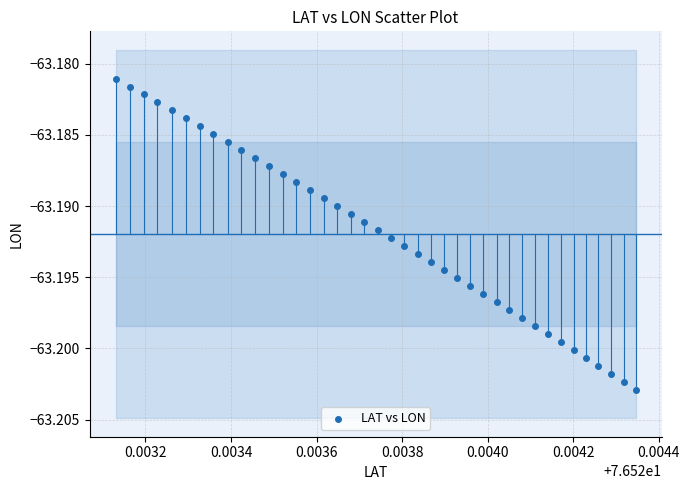

How many data points are displayed?

40